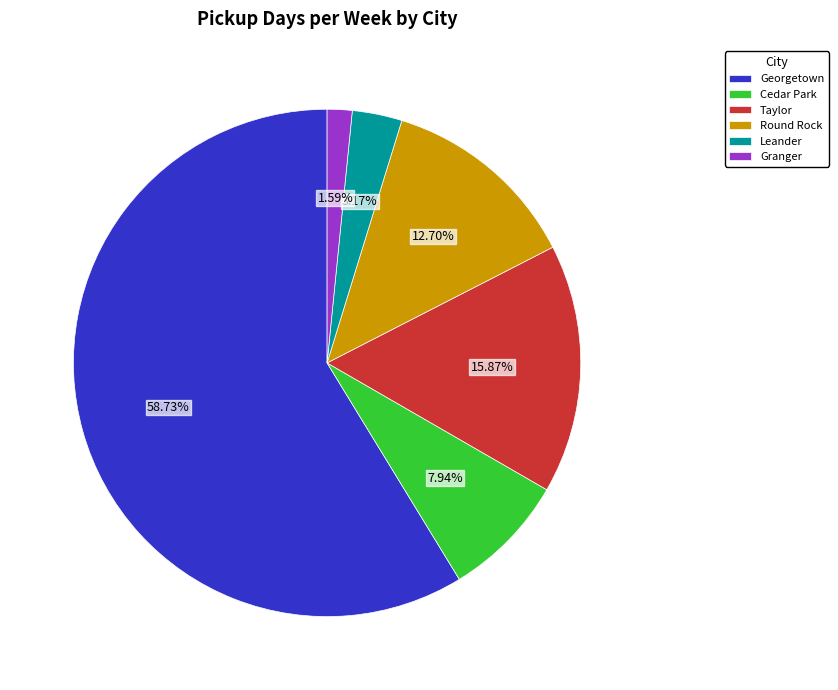

Combined, do Taylor and Cedar Park account for over 50%?

No